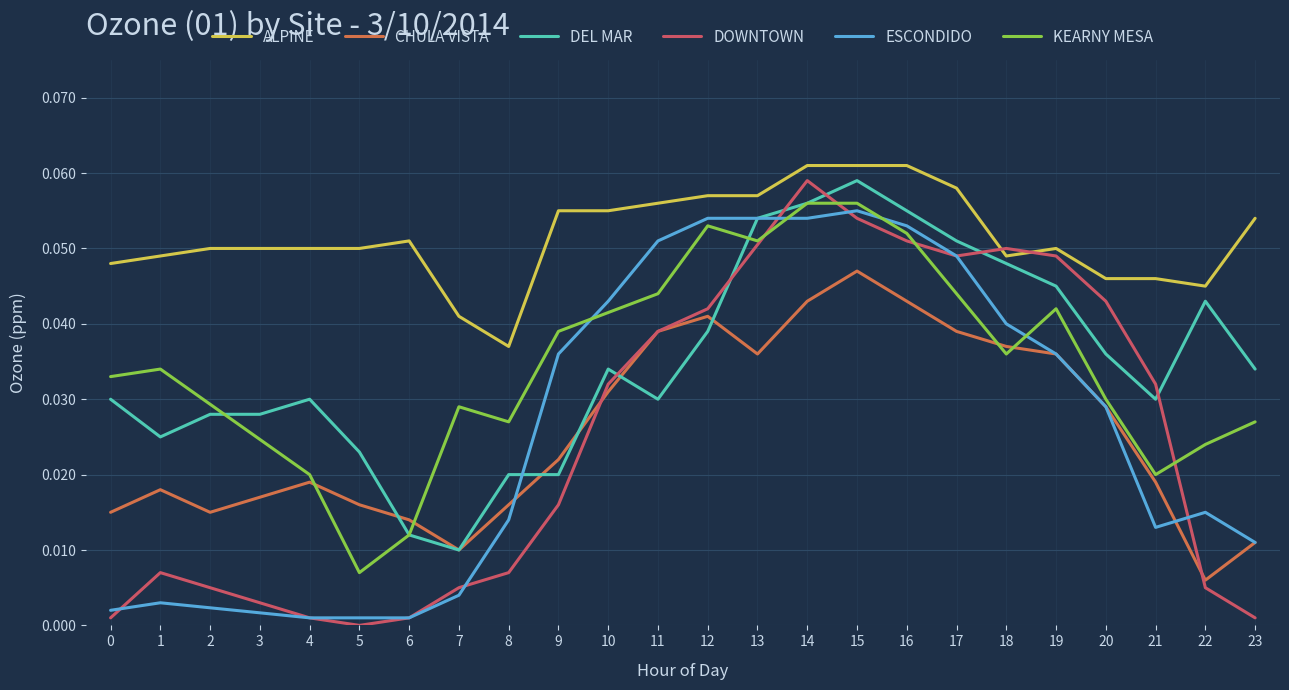

Which category has the lowest value in the ALPINE series?

8